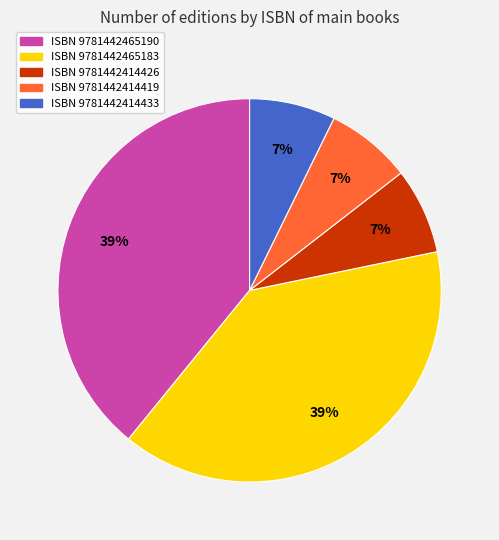

How many segments does this pie chart have?

5